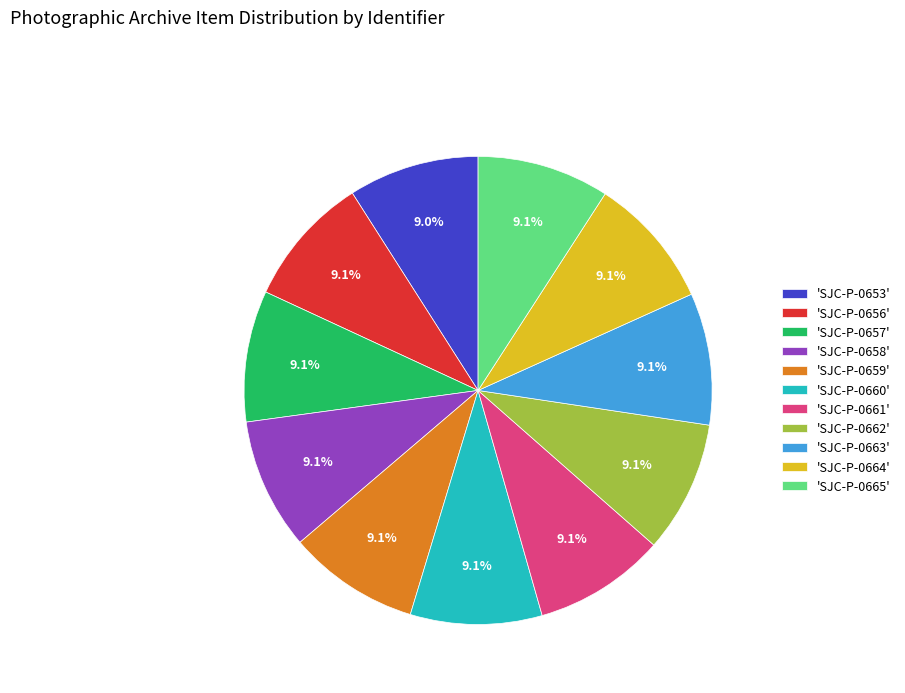

Approximately how many times larger is the value at 'SJC-P-0659' compared to 'SJC-P-0663'?

1.0